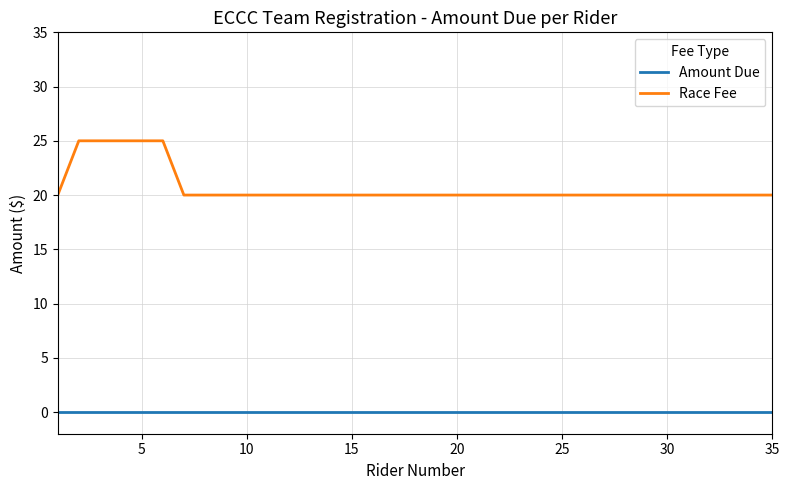

Which series has the largest total across all categories?

Race Fee